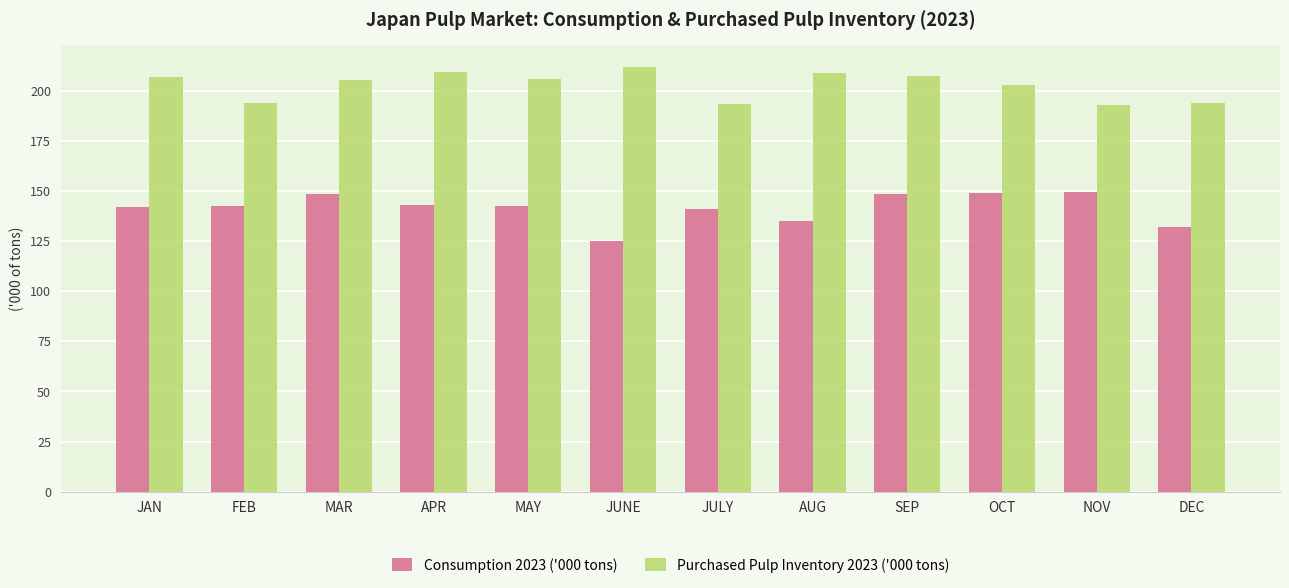

What is the total value across all series at DEC?

325.8